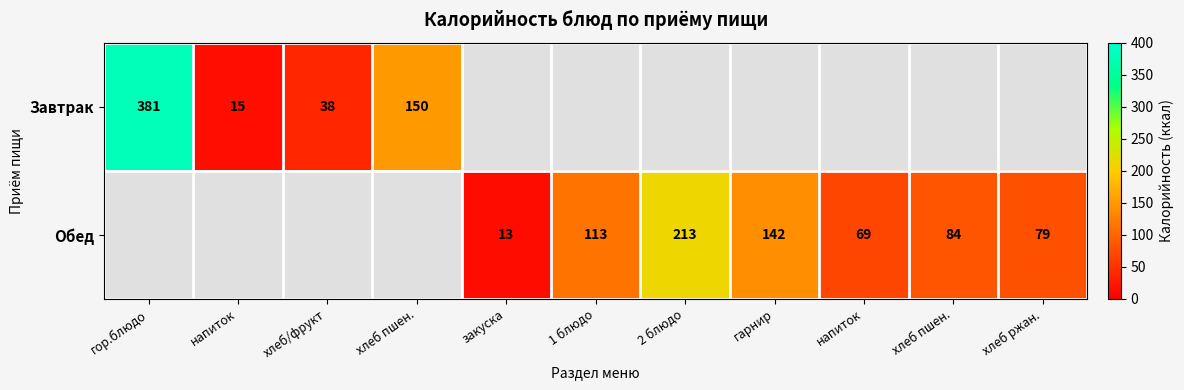

Is it true that Завтрак equals 381.0 at гор.блюдо?

True